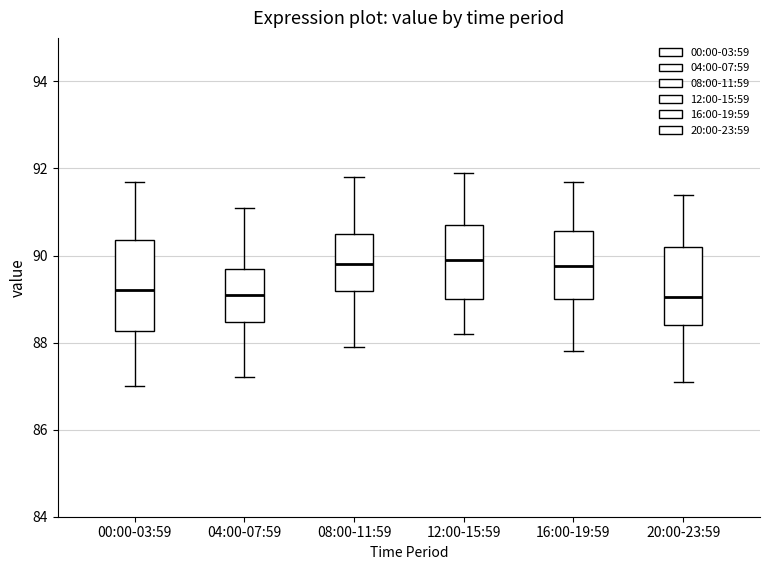

Comparing the boxes themselves (not the whiskers), which one is the tallest?

00:00-03:59